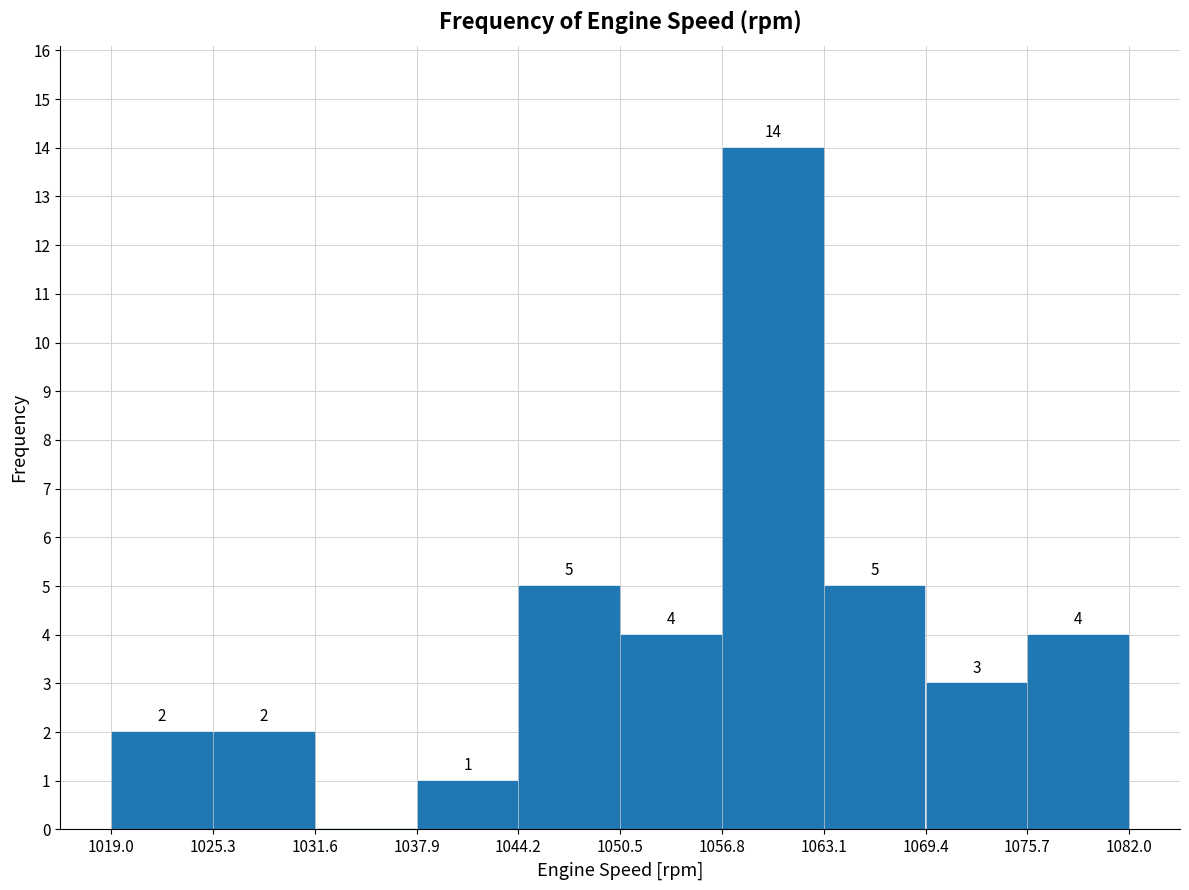

Which range on the x-axis has the tallest bar?

1056.8 to 1063.1